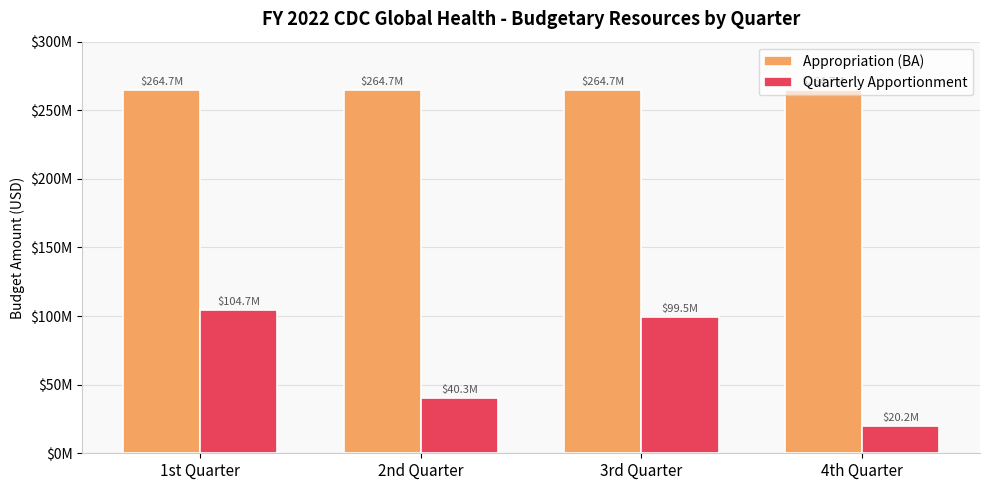

What is the label of the 3rd bar from the right?

2nd Quarter